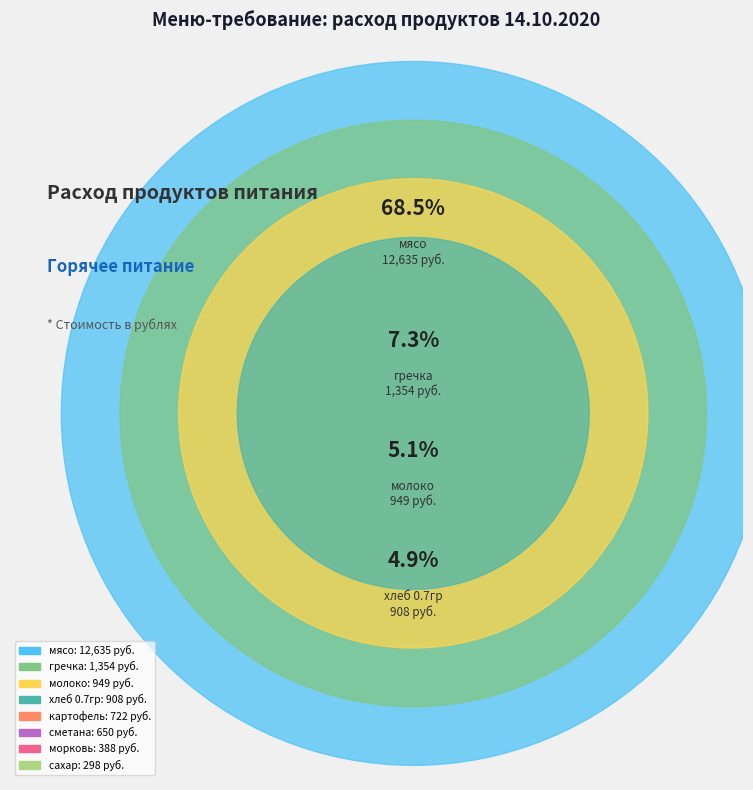

Is it true that соль is 1% of the pie?

False